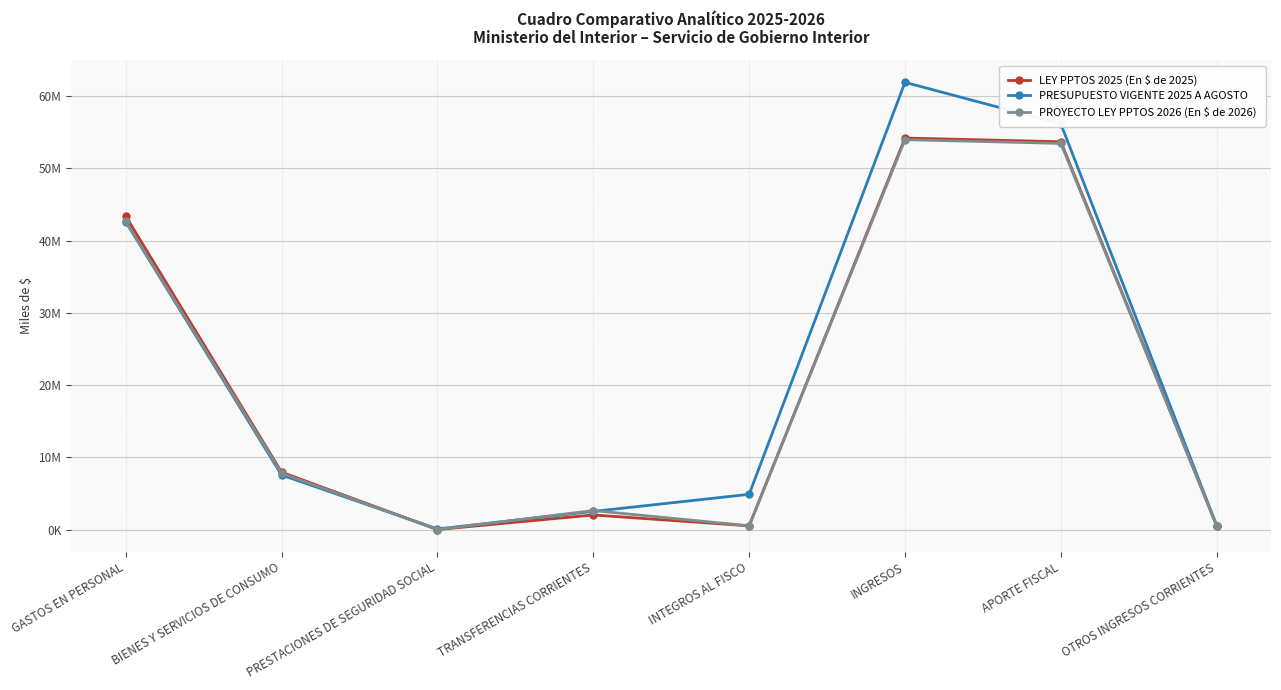

True or false: PROYECTO LEY PPTOS 2026 (En $ de 2026) has more than 0 interior local peaks.

True